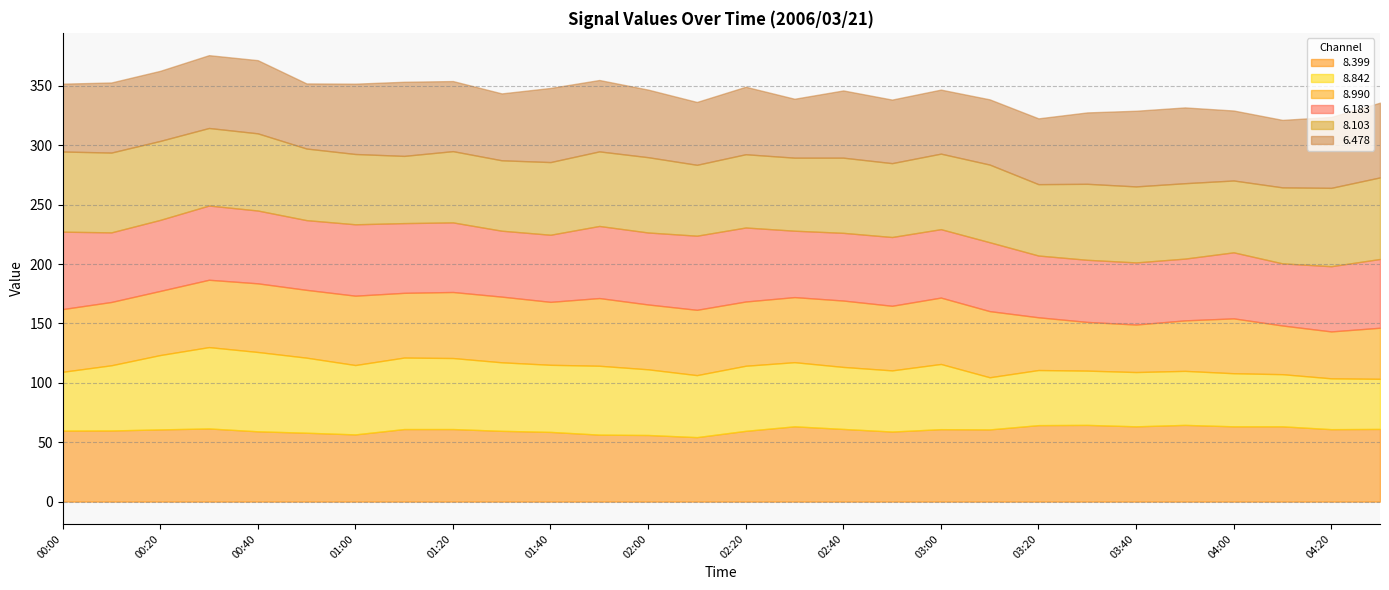

What is the label of the 17th point from the right?

01:50